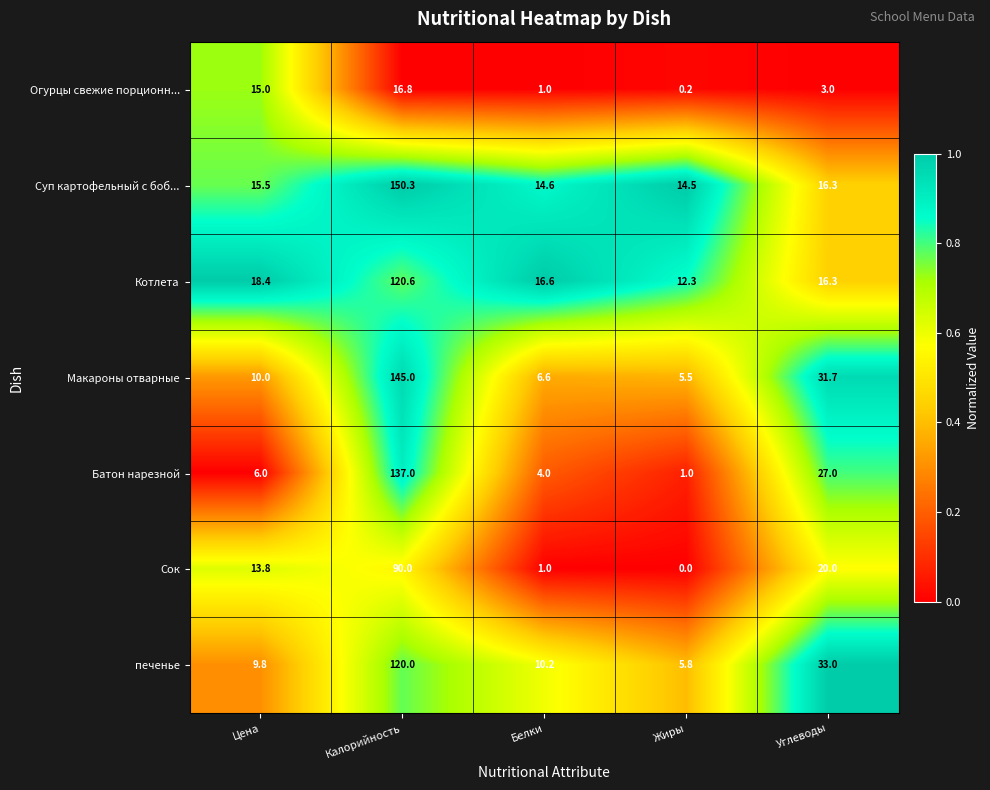

How many data points does each series have?

5